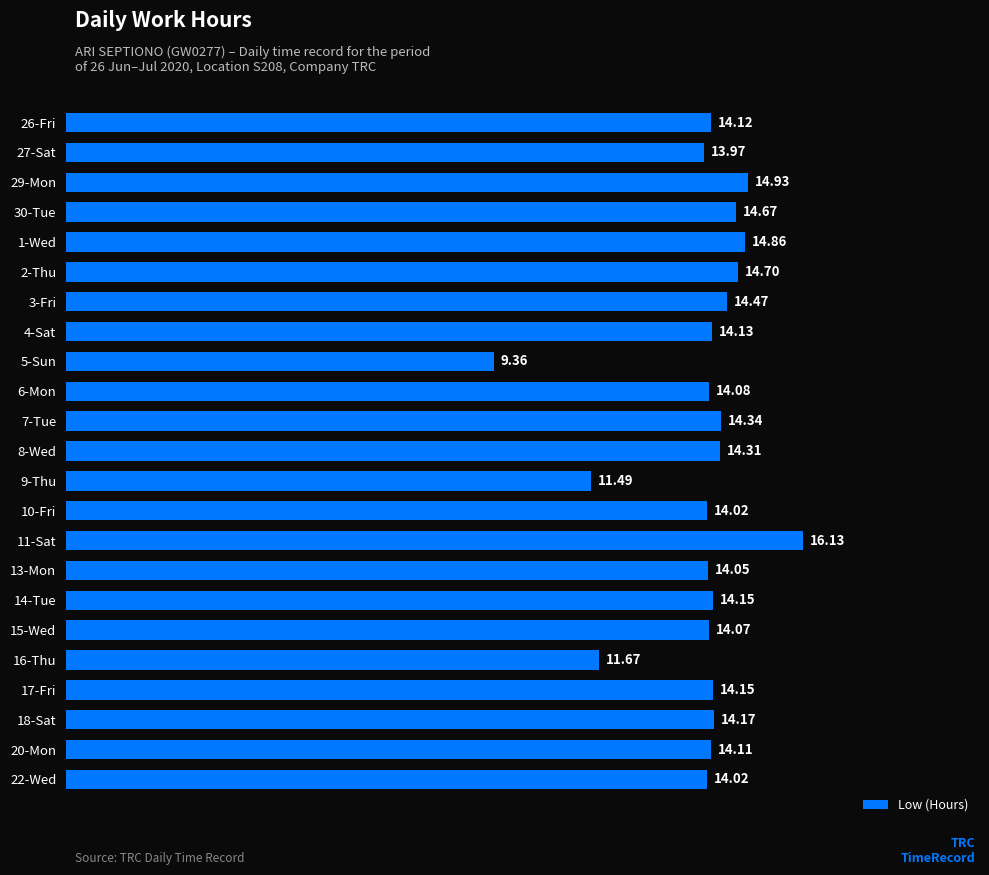

What is the ratio of the value at 6-Mon to the value at 8-Wed?

1.0